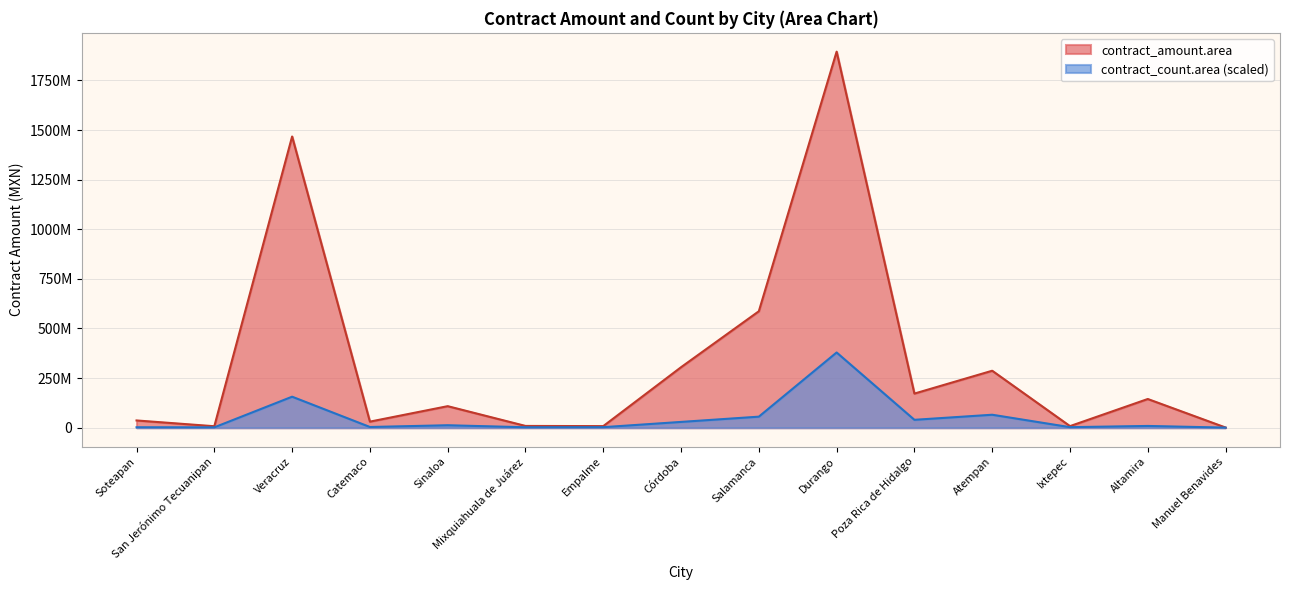

What is the sum of the contract_amount.area values at Veracruz and Empalme?

1475205225.2